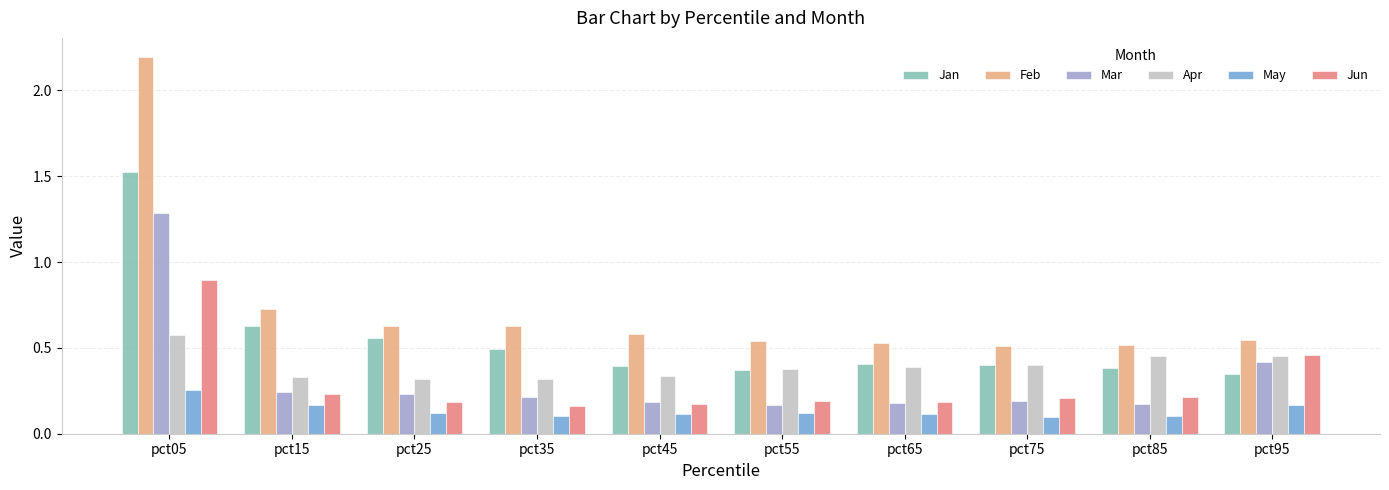

What is the approximate value of May at pct45?

0.1